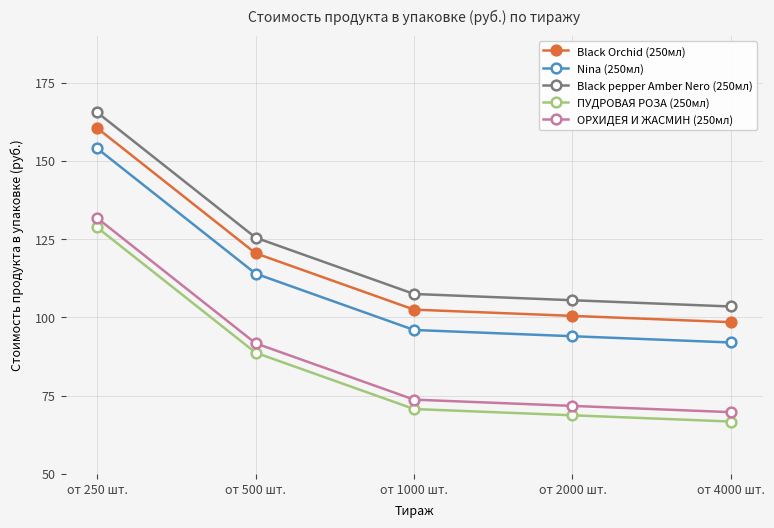

What is the spread (max minus min) of values at от 500 шт.?

36.8